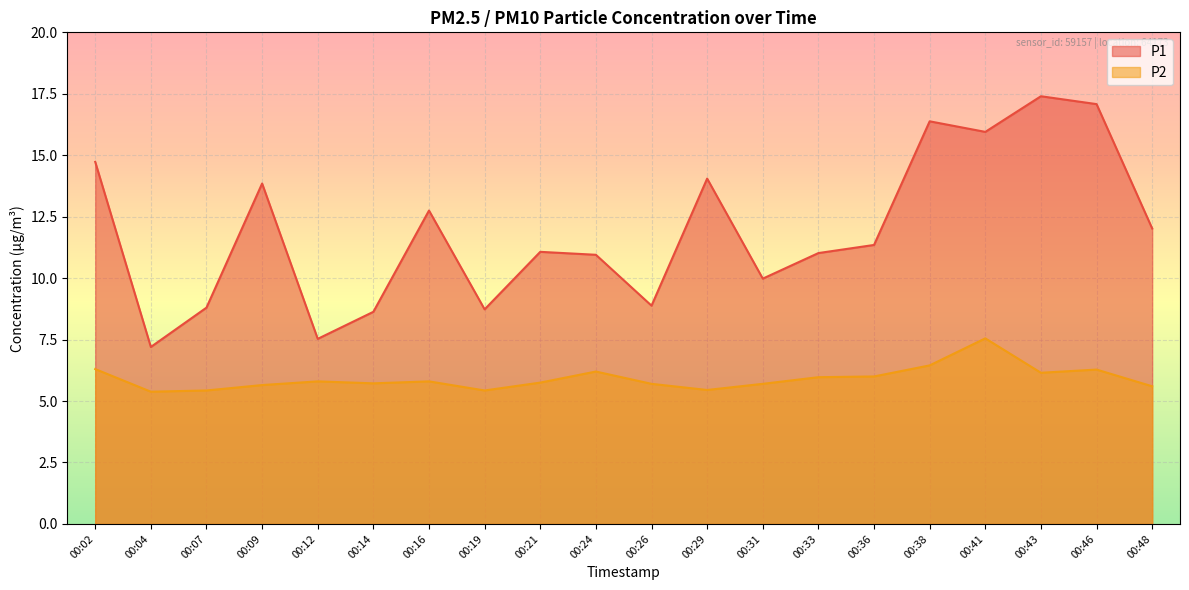

What is the difference between the P1 values at 00:29 and 00:41?

1.9